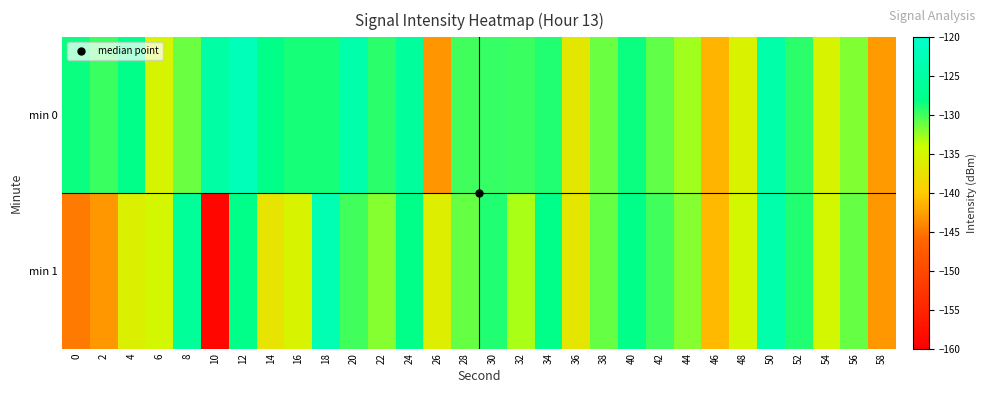

List the series in order of their overall mean, lowest first.

min 1, min 0